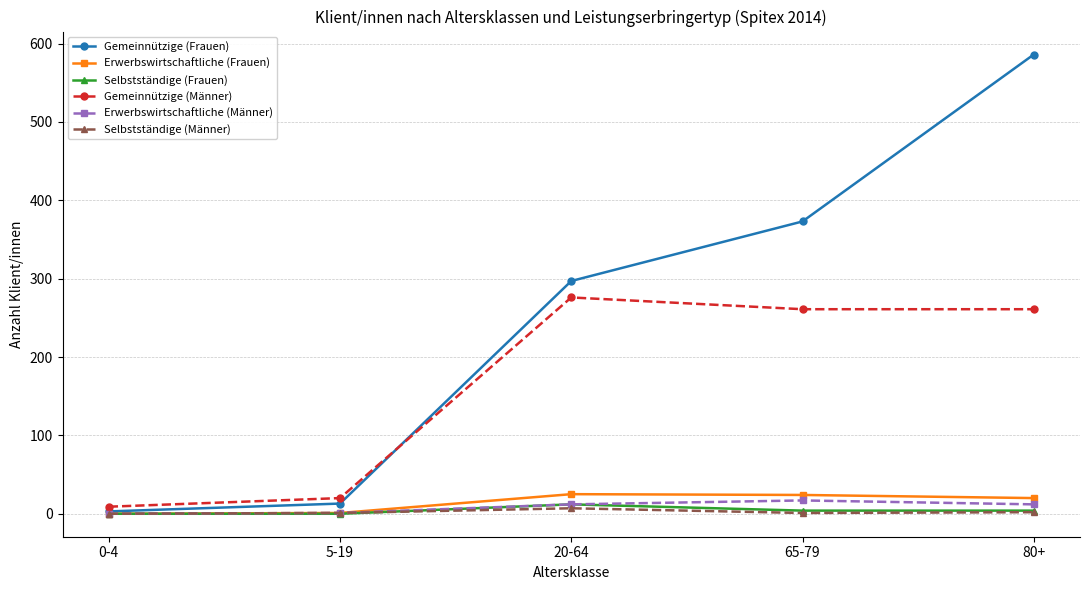

At which category does Gemeinnützige (Männer) reach its first local peak?

20-64